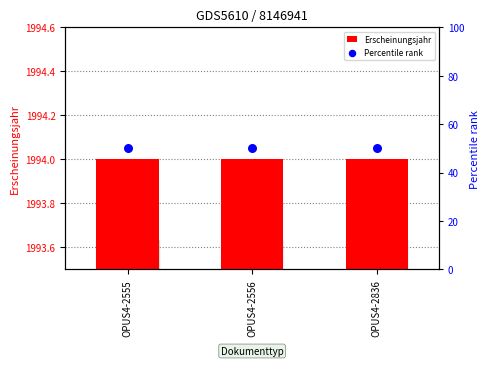

At which category is the sum across all series the highest?

OPUS4-2555